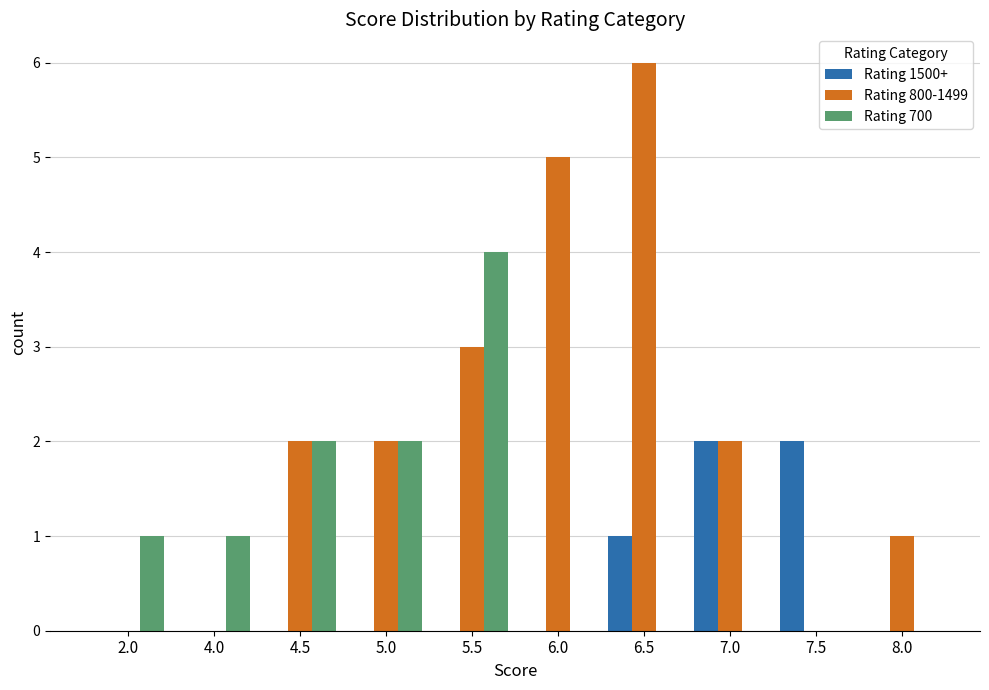

What is the sum of all Rating 1500+ values?

5